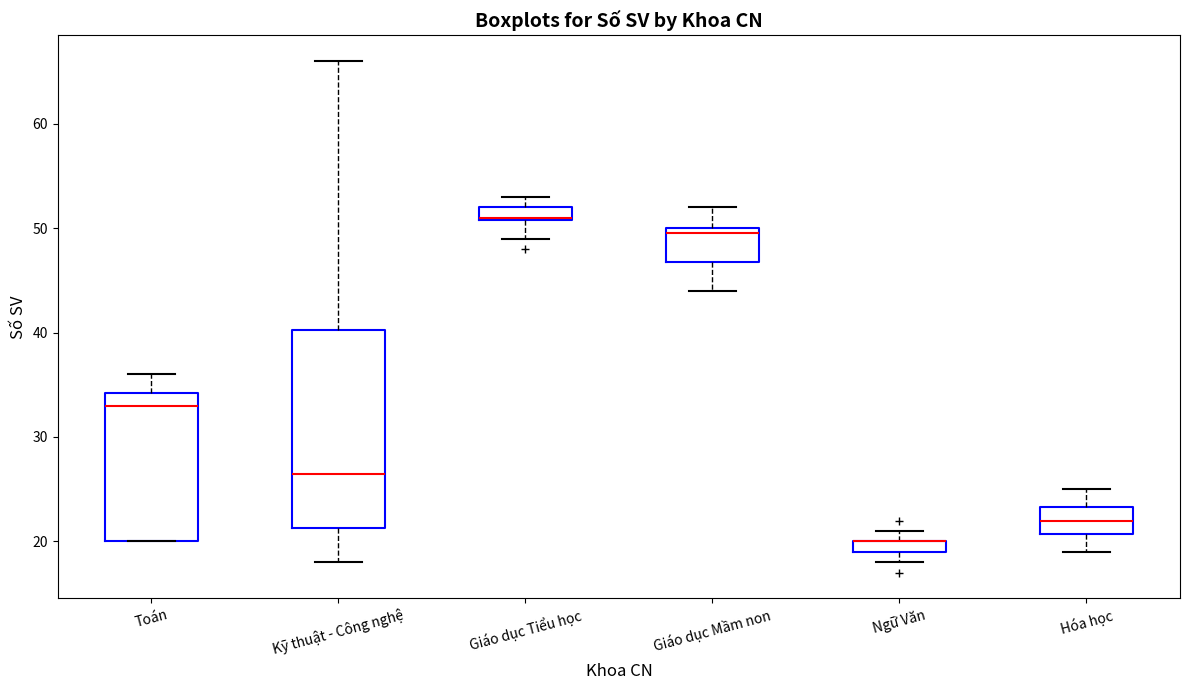

Comparing the boxes themselves (not the whiskers), which one is the tallest?

Kỹ thuật - Công nghệ